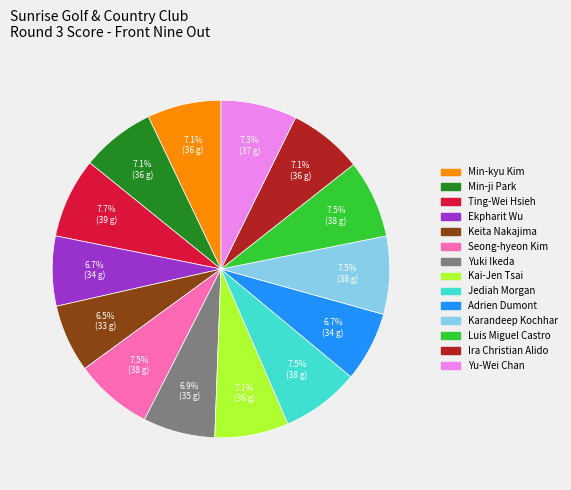

How much of the chart is everything except Seong-hyeon Kim?

92.5%